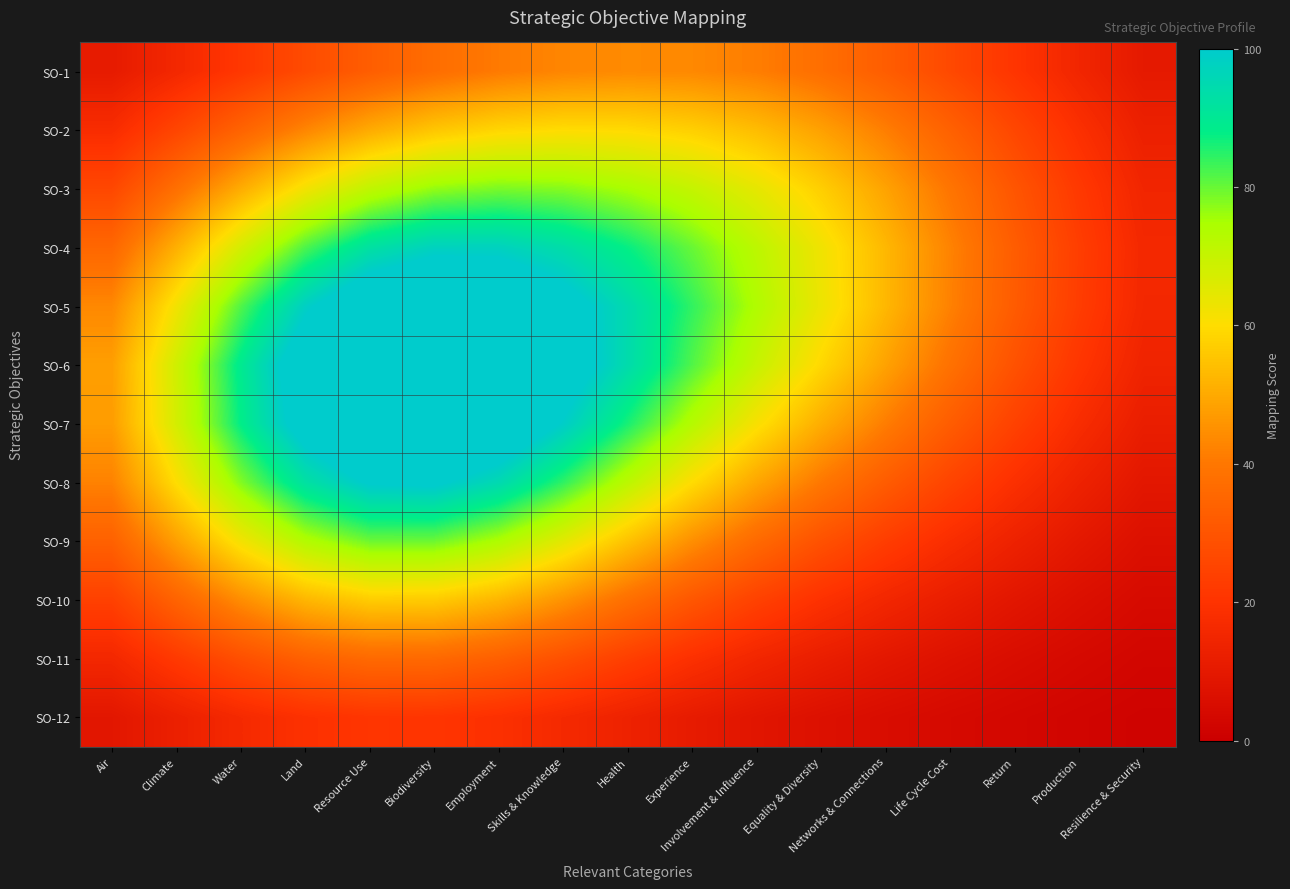

What is the difference between the highest and lowest values at Equality & Diversity?

56.7